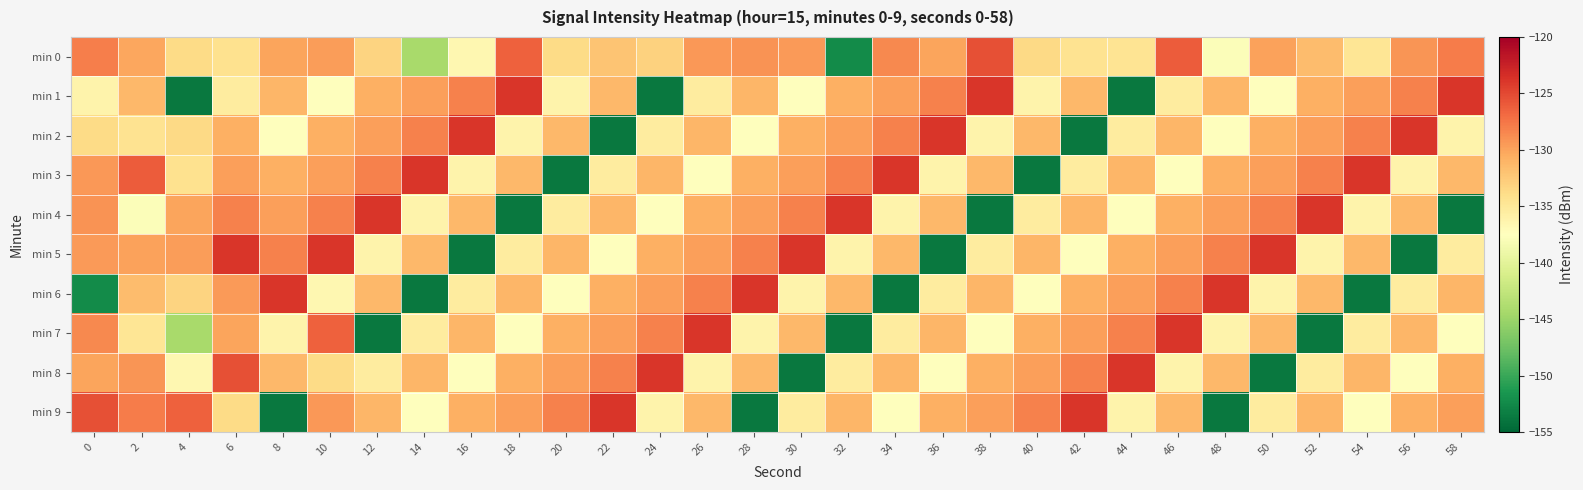

At 42, list the series in order from smallest to largest.

min 2, min 5, min 3, min 0, min 1, min 4, min 6, min 7, min 8, min 9